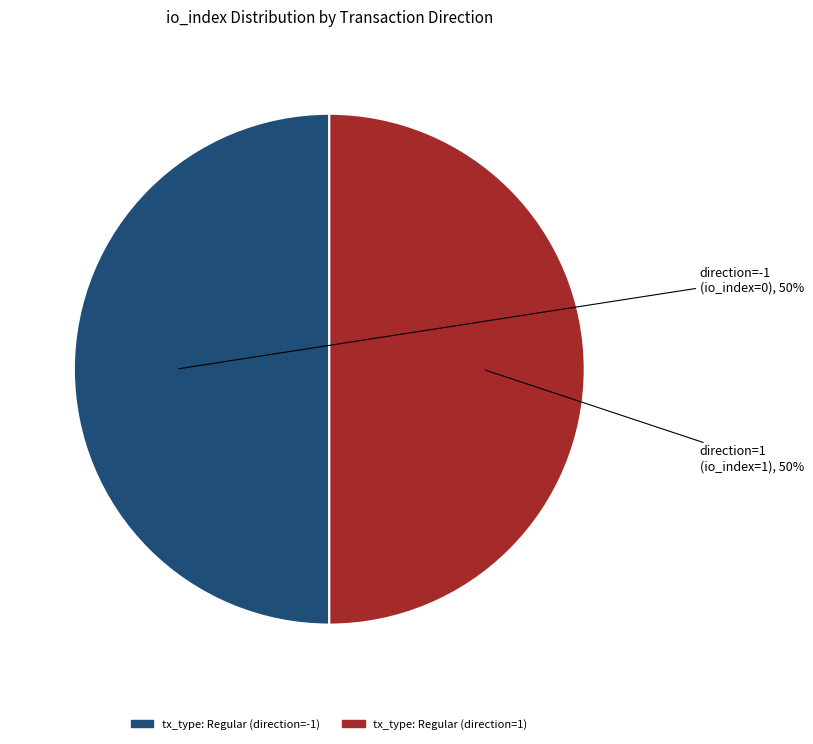

What percentage is the tx_type: Regular (direction=1) slice, to the nearest percent?

50%